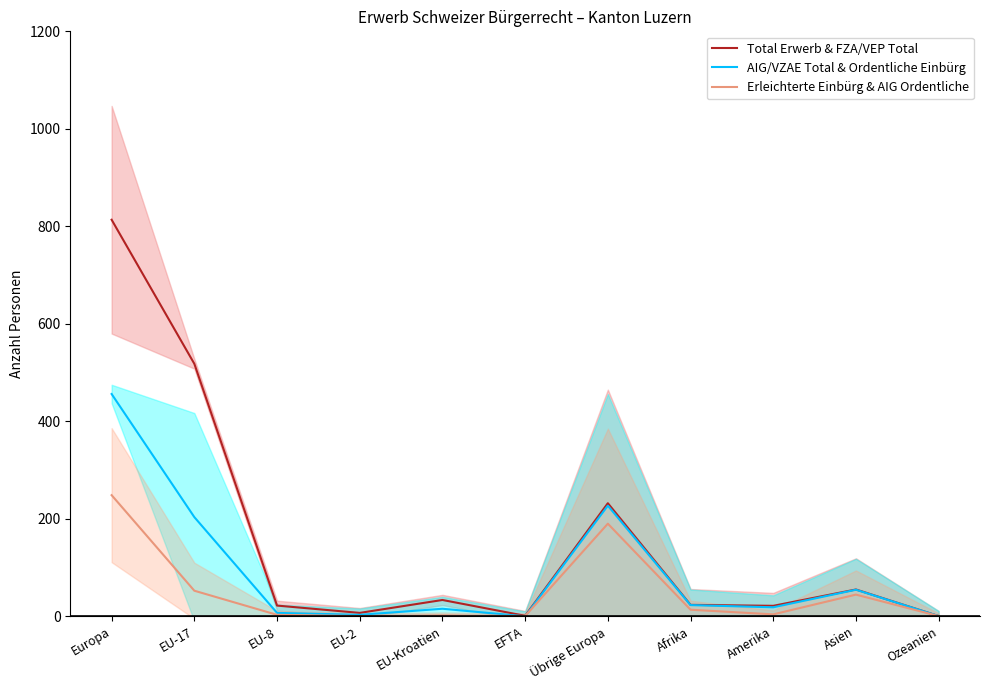

At which category does AIG/VZAE Total & Ordentliche Einbürg reach its first local peak?

EU-Kroatien